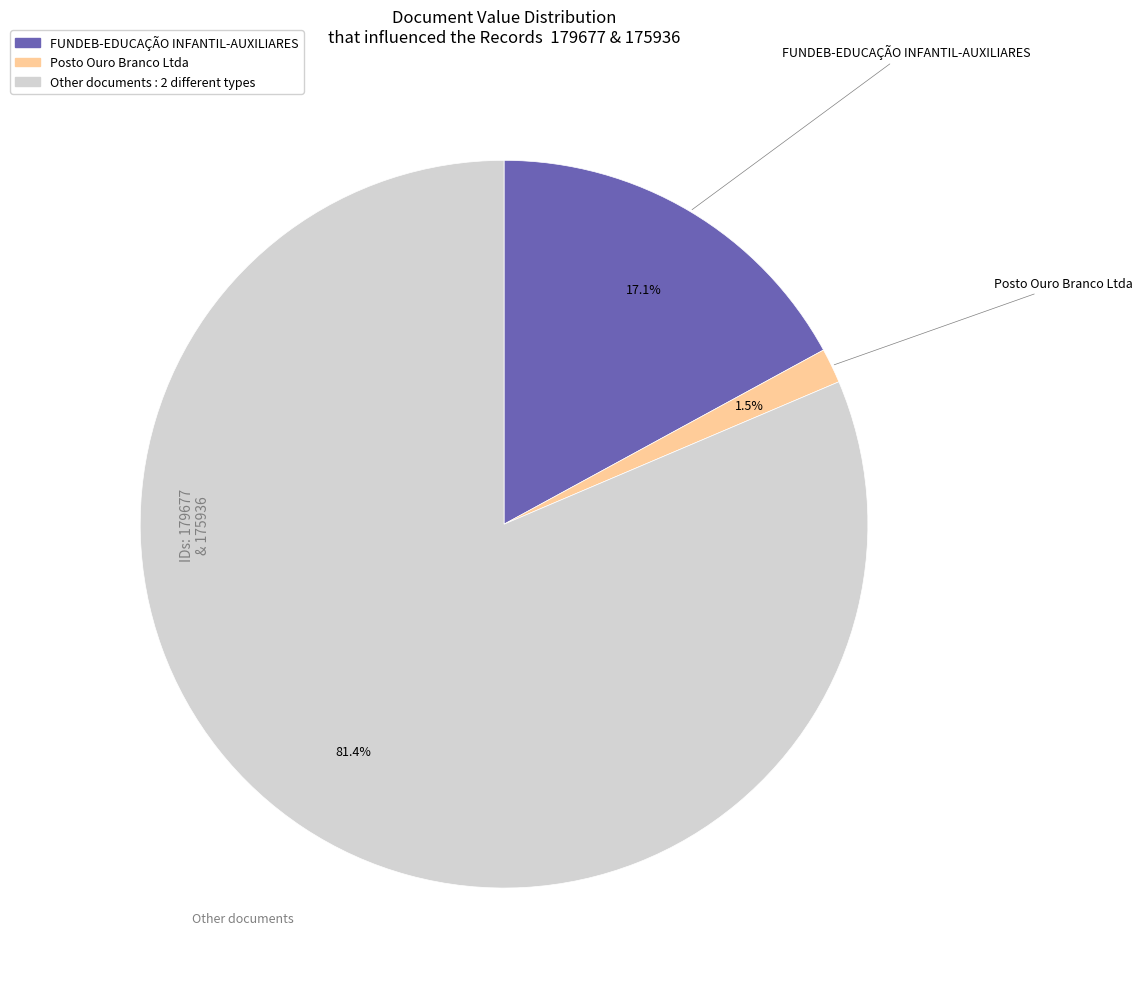

Is there any slice that represents more than half of the pie?

Yes